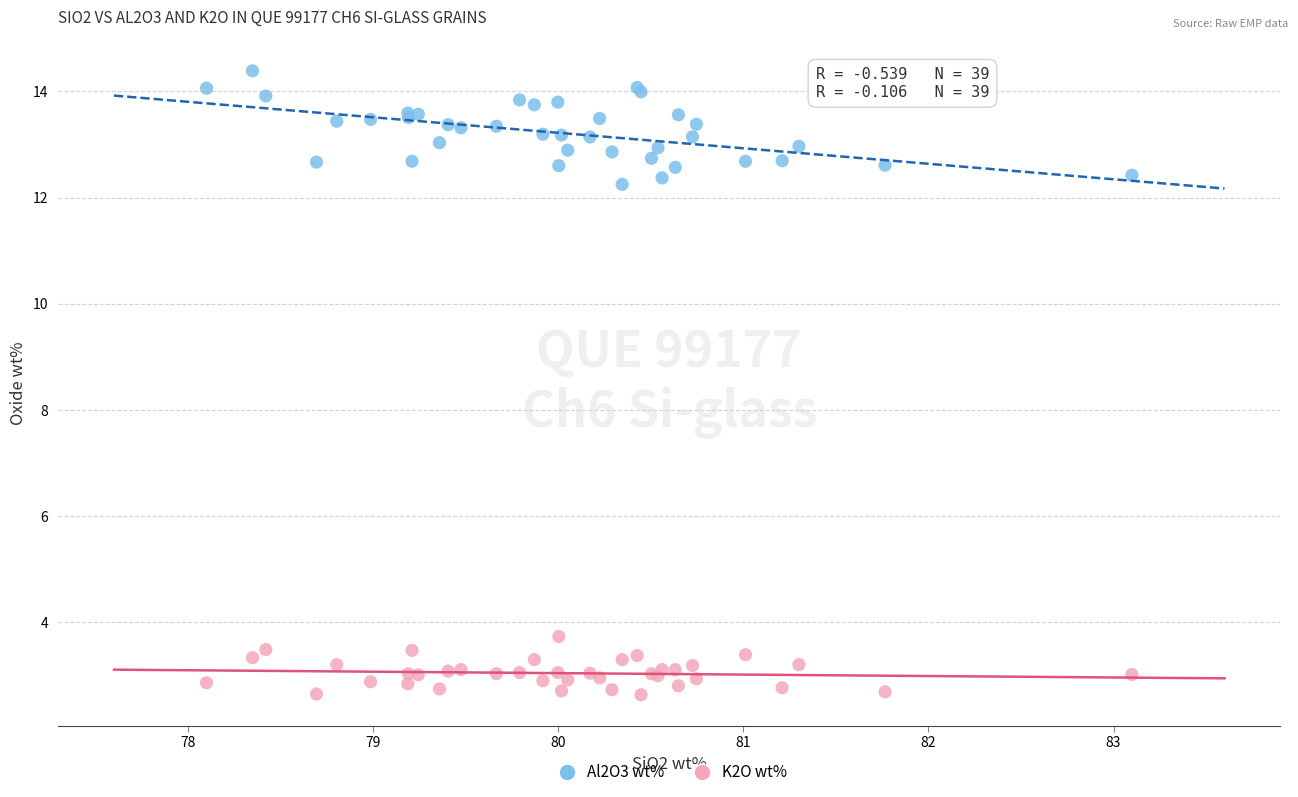

Which series contains the lowest Y value?

K2O wt%